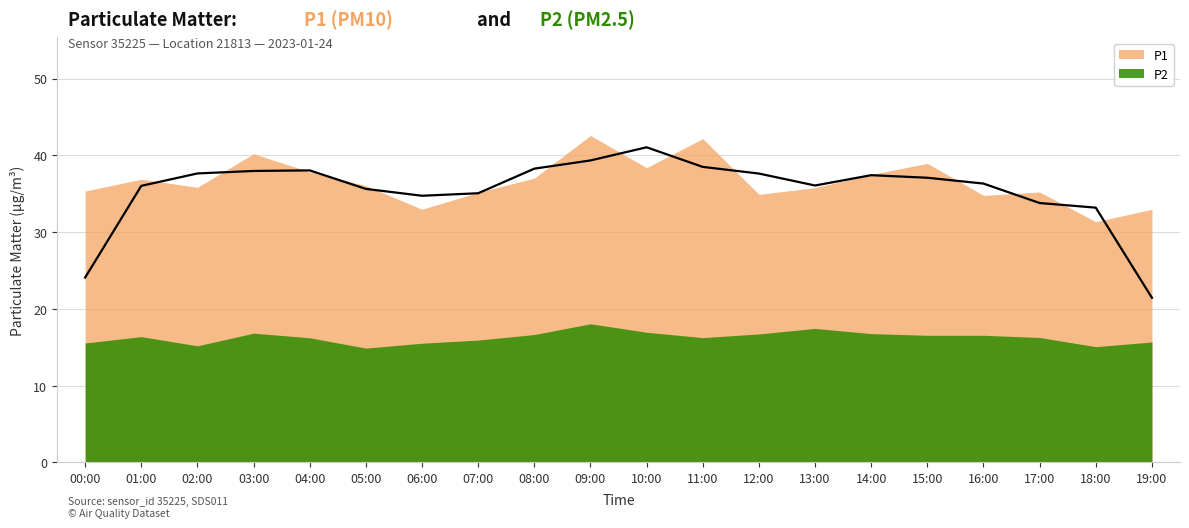

Which has a higher value, 14:00 or 19:00?

14:00